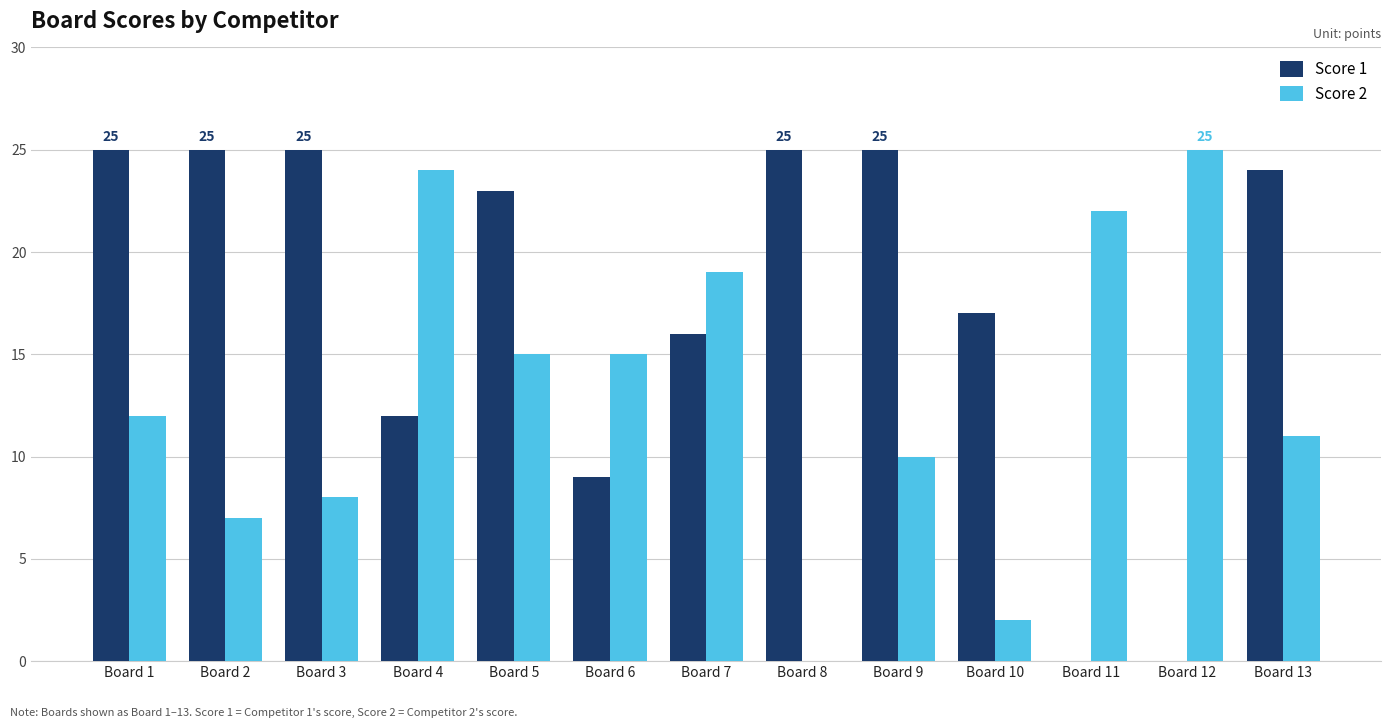

Is it true that Score 1 equals 12 at Board 4?

True